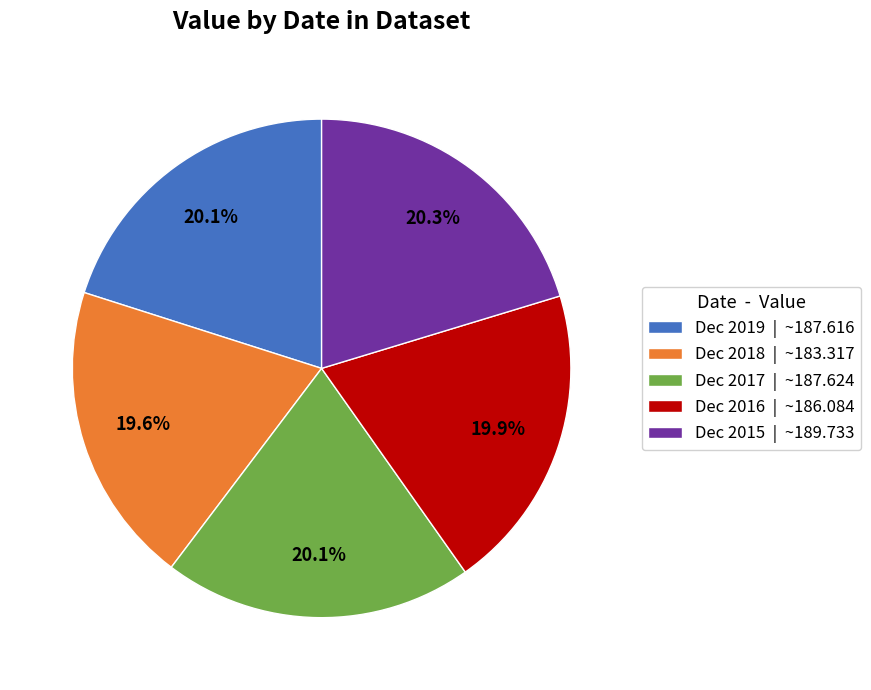

What percentage do Dec 2016 | ~186.084 and Dec 2018 | ~183.317 together represent?

39.5%